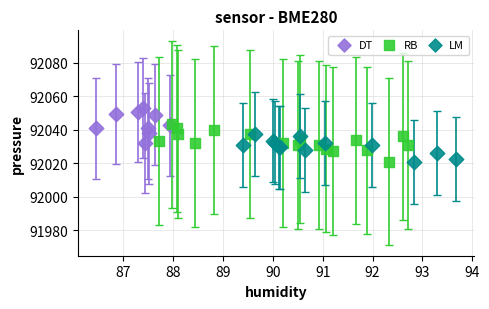

What are all the series names shown in the legend?

DT, RB, LM